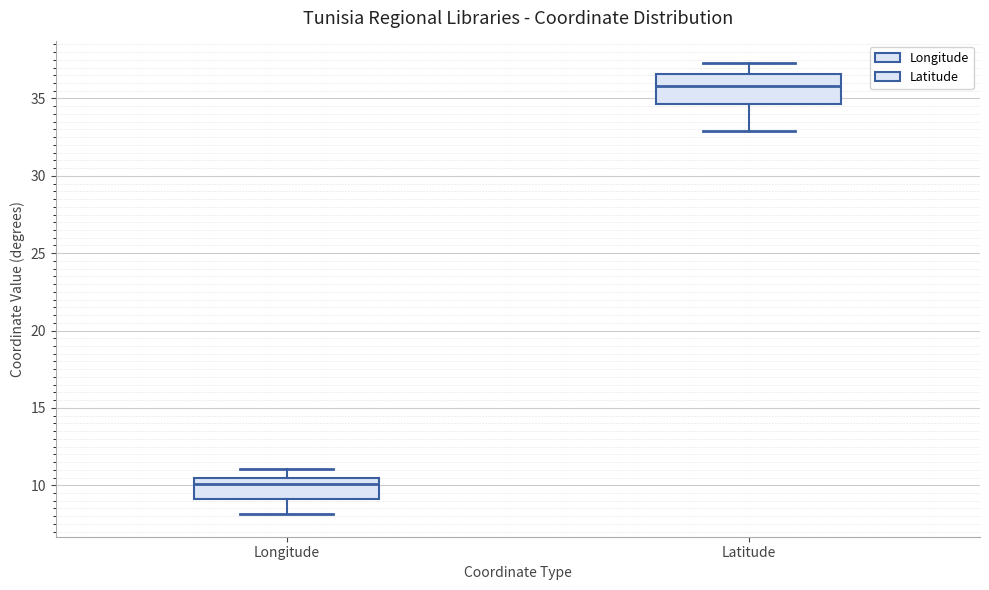

Which box is the tallest, from its lower edge to its upper edge?

Latitude